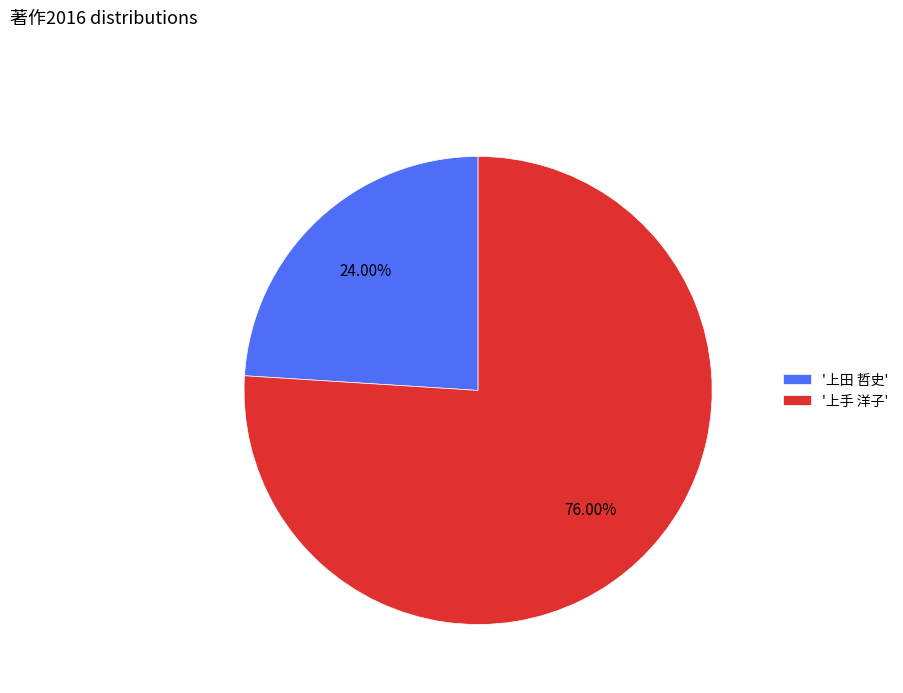

Rank the categories by value from highest to lowest.

'上手 洋子', '上田 哲史'